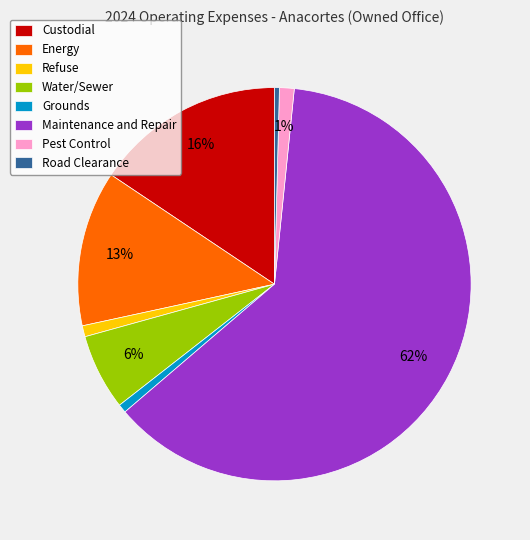

To the nearest percent, what is the difference between the Grounds and Custodial slice percentages?

15%